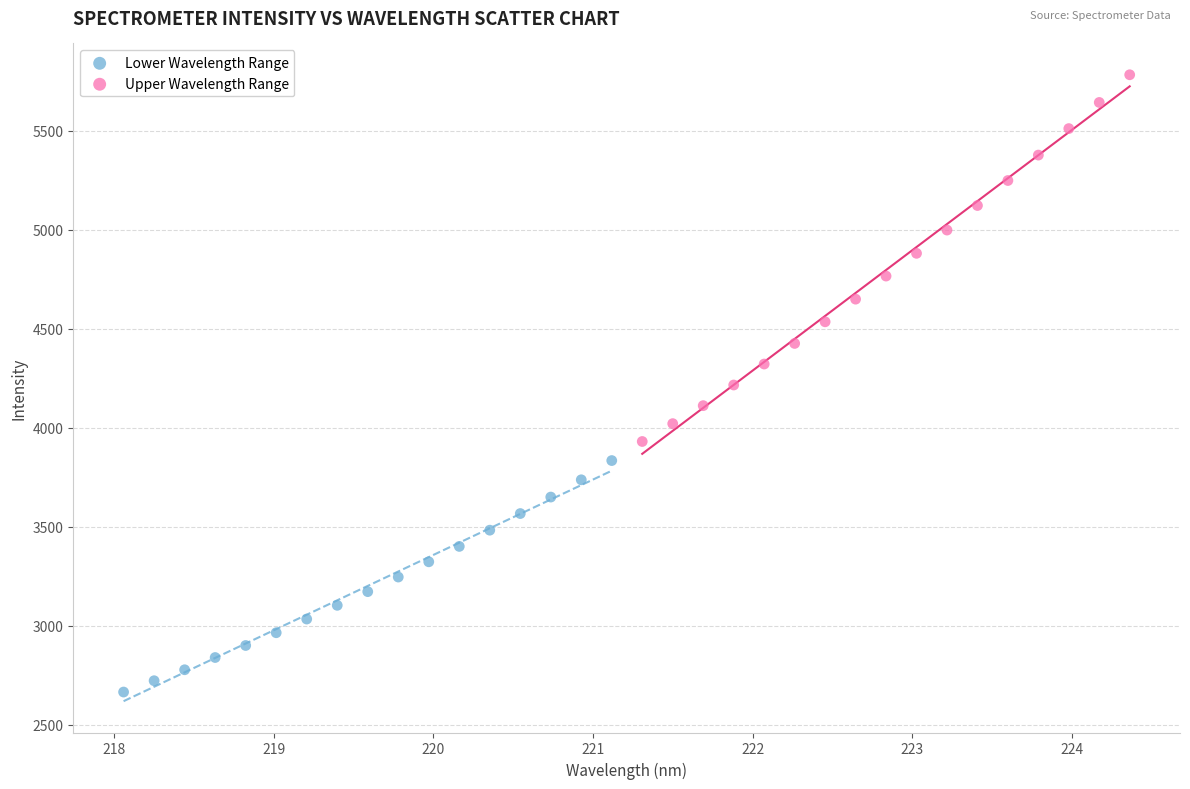

What are all the series names shown in the legend?

Lower Wavelength Range, Upper Wavelength Range